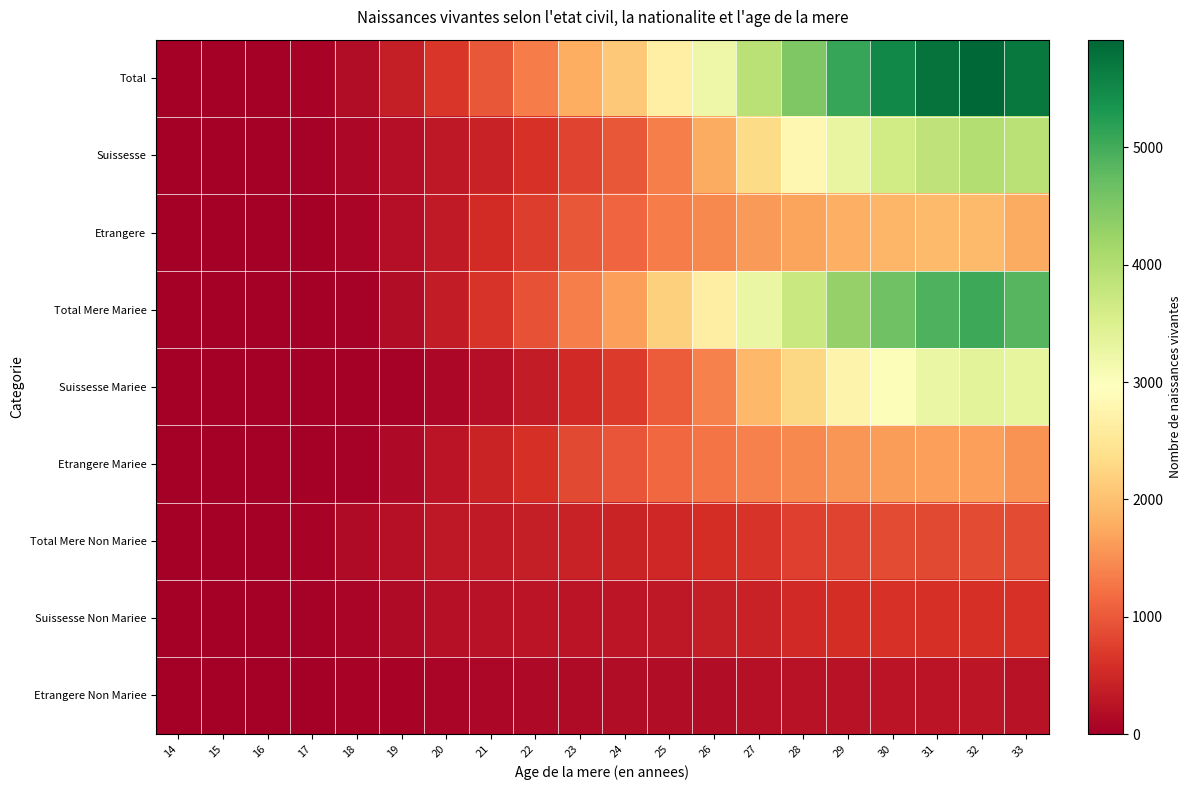

What is the total value across all series at 24?

8384